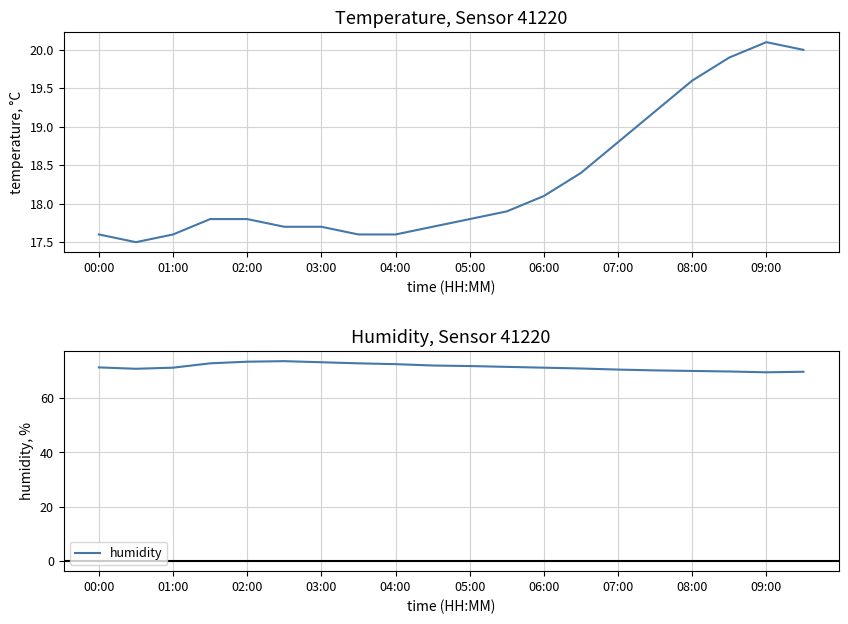

True or false: humidity has a value of 26.4 at 07:00.

False